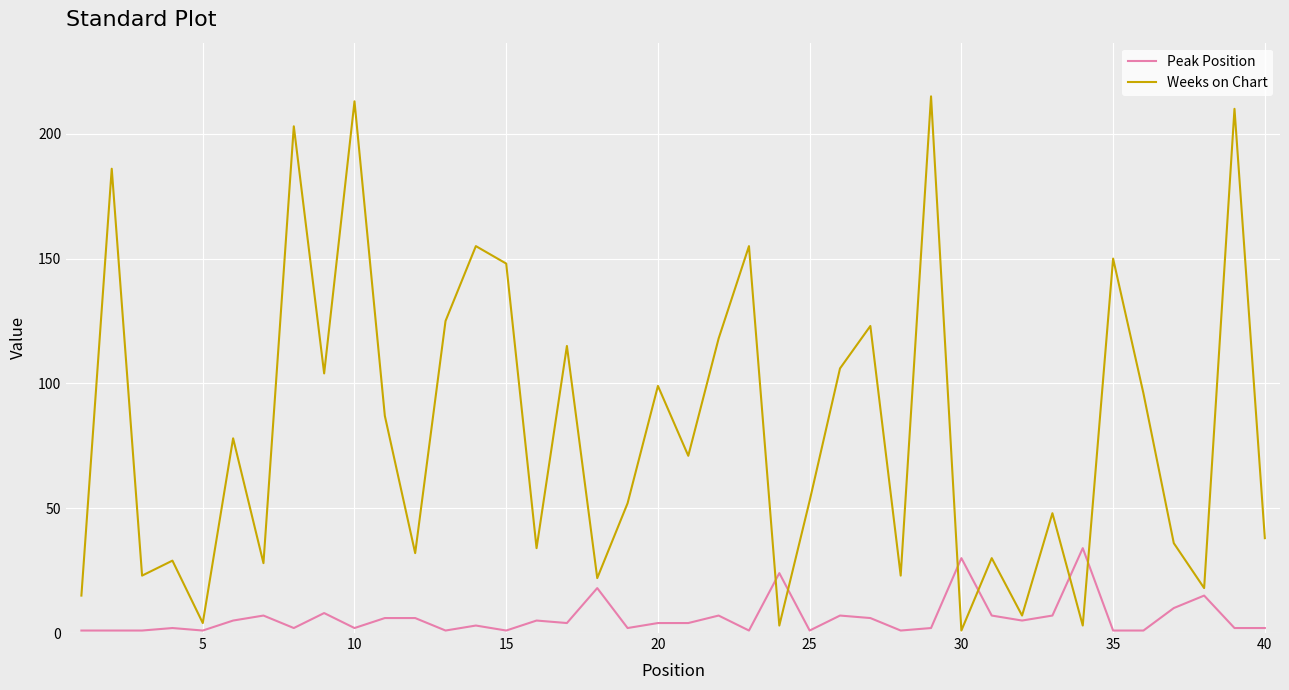

Which series has the largest range (max minus min)?

Weeks on Chart